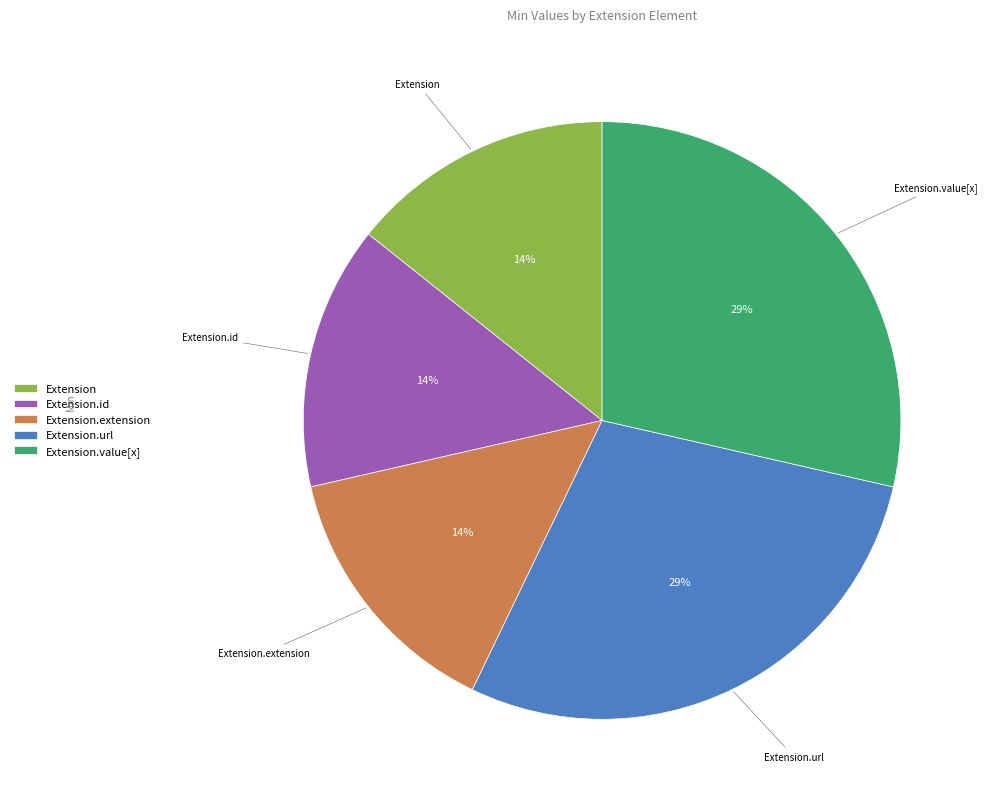

Count the number of slices in the pie.

5